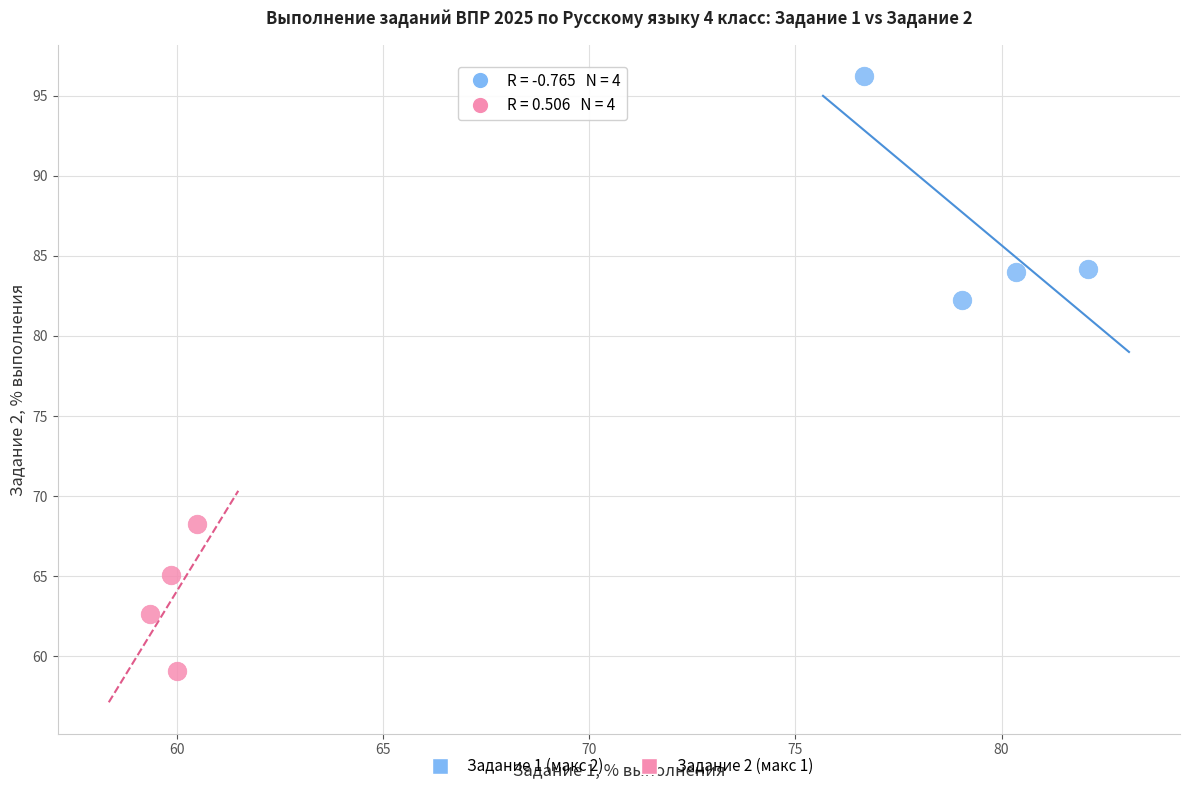

Which series has the widest spread of Y values?

Задание 1 (макс 2)